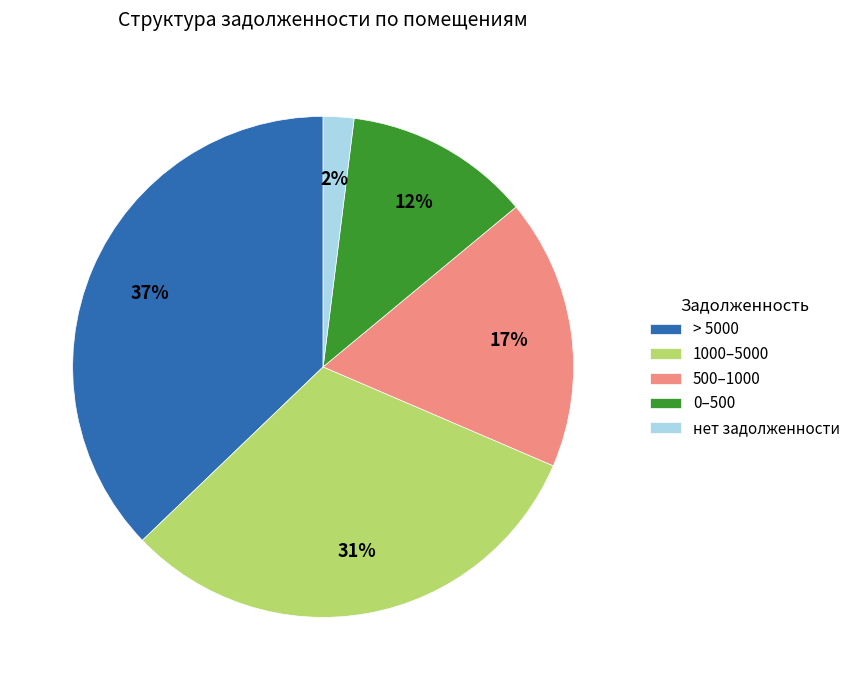

Which category has the biggest portion of the pie?

> 5000